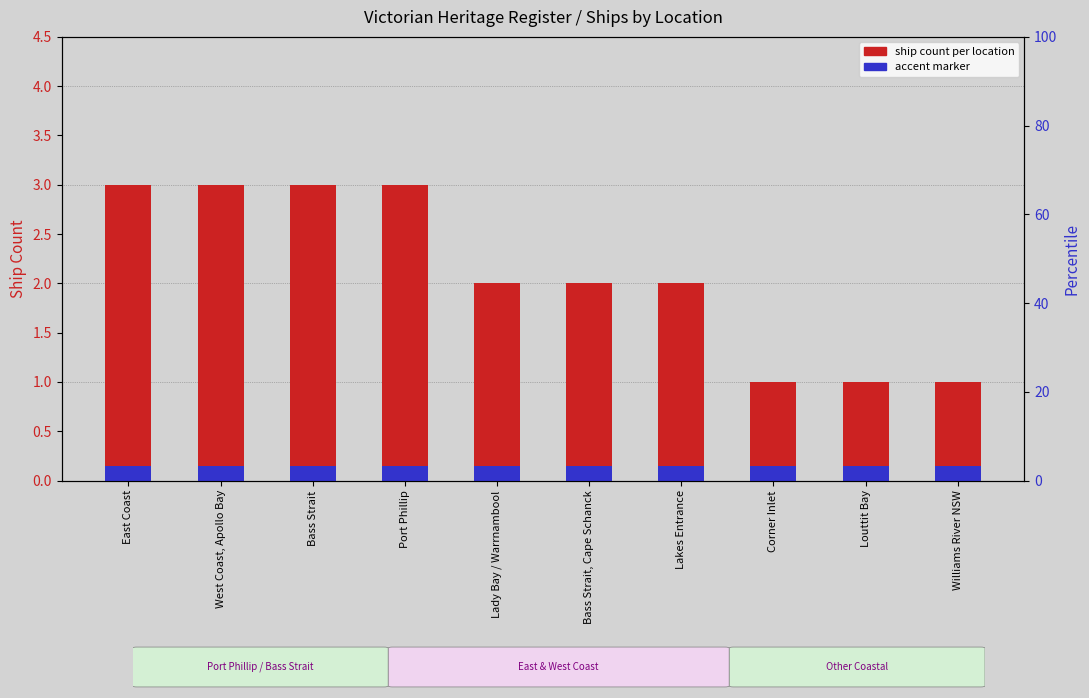

What is the difference between the second highest and minimum values?

2